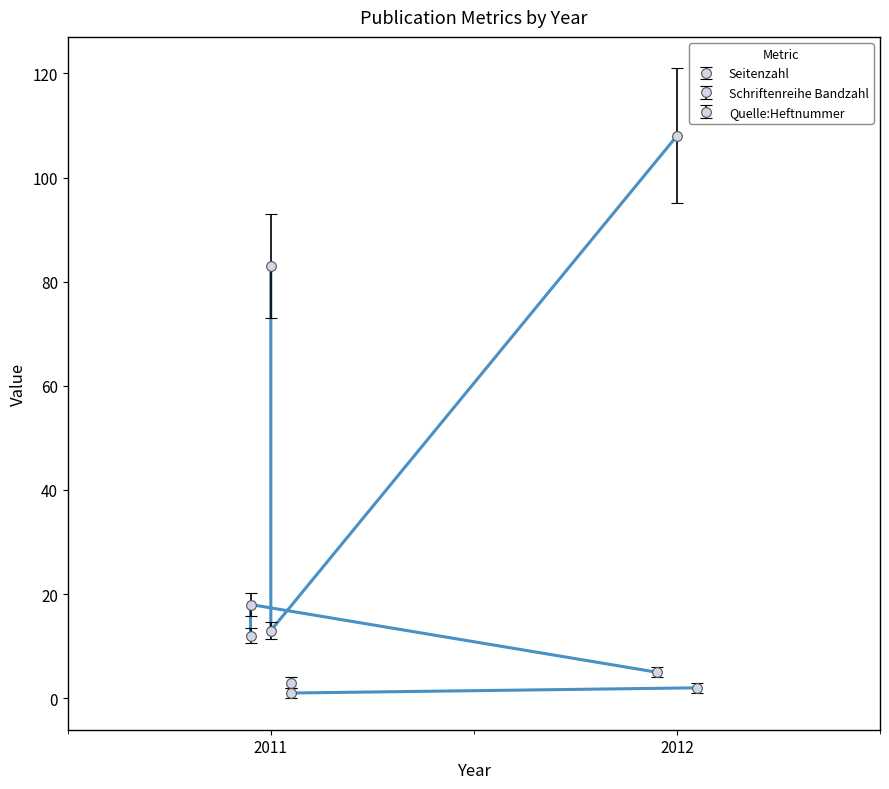

Count the number of data series in this chart.

3